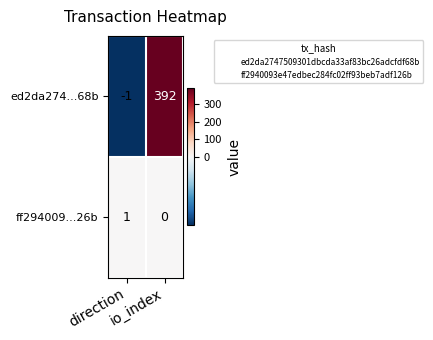

Which series has the largest range (max minus min)?

ed2da274...68b